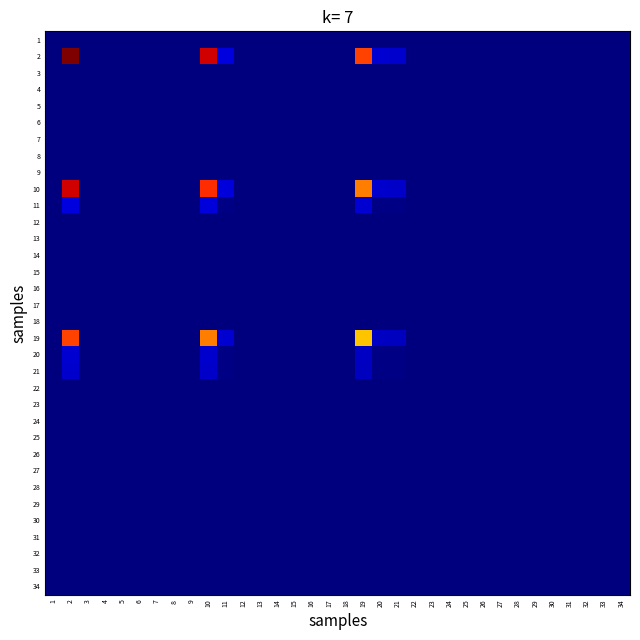

Reading left to right, what are all the values shown in this chart?

1: 1=0.0	2=0.0	3=0.0	4=0.0	5=0.0	6=0.0	7=0.0	8=0.0	9=0.0	10=0.0	11=0.0	12=0.0	13=0.0	14=0.0	15=0.0	16=0.0	17=0.0	18=0.0	19=0.0	20=0.0	21=0.0	22=0.0	23=0.0	24=0.0	25=0.0	26=0.0	27=0.0	28=0.0	29=0.0	30=0.0	31=0.0	32=0.0	33=0.0	34=0.0
2: 1=0.0	2=1.0	3=0.0	4=0.0	5=0.0	6=0.0	7=0.0	8=0.0	9=0.0	10=0.9	11=0.1	12=0.0	13=0.0	14=0.0	15=0.0	16=0.0	17=0.0	18=0.0	19=0.8	20=0.1	21=0.1	22=0.0	23=0.0	24=0.0	25=0.0	26=0.0	27=0.0	28=0.0	29=0.0	30=0.0	31=0.0	32=0.0	33=0.0	34=0.0
3: 1=0.0	2=0.0	3=0.0	4=0.0	5=0.0	6=0.0	7=0.0	8=0.0	9=0.0	10=0.0	11=0.0	12=0.0	13=0.0	14=0.0	15=0.0	16=0.0	17=0.0	18=0.0	19=0.0	20=0.0	21=0.0	22=0.0	23=0.0	24=0.0	25=0.0	26=0.0	27=0.0	28=0.0	29=0.0	30=0.0	31=0.0	32=0.0	33=0.0	34=0.0
4: 1=0.0	2=0.0	3=0.0	4=0.0	5=0.0	6=0.0	7=0.0	8=0.0	9=0.0	10=0.0	11=0.0	12=0.0	13=0.0	14=0.0	15=0.0	16=0.0	17=0.0	18=0.0	19=0.0	20=0.0	21=0.0	22=0.0	23=0.0	24=0.0	25=0.0	26=0.0	27=0.0	28=0.0	29=0.0	30=0.0	31=0.0	32=0.0	33=0.0	34=0.0
5: 1=0.0	2=0.0	3=0.0	4=0.0	5=0.0	6=0.0	7=0.0	8=0.0	9=0.0	10=0.0	11=0.0	12=0.0	13=0.0	14=0.0	15=0.0	16=0.0	17=0.0	18=0.0	19=0.0	20=0.0	21=0.0	22=0.0	23=0.0	24=0.0	25=0.0	26=0.0	27=0.0	28=0.0	29=0.0	30=0.0	31=0.0	32=0.0	33=0.0	34=0.0
6: 1=0.0	2=0.0	3=0.0	4=0.0	5=0.0	6=0.0	7=0.0	8=0.0	9=0.0	10=0.0	11=0.0	12=0.0	13=0.0	14=0.0	15=0.0	16=0.0	17=0.0	18=0.0	19=0.0	20=0.0	21=0.0	22=0.0	23=0.0	24=0.0	25=0.0	26=0.0	27=0.0	28=0.0	29=0.0	30=0.0	31=0.0	32=0.0	33=0.0	34=0.0
7: 1=0.0	2=0.0	3=0.0	4=0.0	5=0.0	6=0.0	7=0.0	8=0.0	9=0.0	10=0.0	11=0.0	12=0.0	13=0.0	14=0.0	15=0.0	16=0.0	17=0.0	18=0.0	19=0.0	20=0.0	21=0.0	22=0.0	23=0.0	24=0.0	25=0.0	26=0.0	27=0.0	28=0.0	29=0.0	30=0.0	31=0.0	32=0.0	33=0.0	34=0.0
8: 1=0.0	2=0.0	3=0.0	4=0.0	5=0.0	6=0.0	7=0.0	8=0.0	9=0.0	10=0.0	11=0.0	12=0.0	13=0.0	14=0.0	15=0.0	16=0.0	17=0.0	18=0.0	19=0.0	20=0.0	21=0.0	22=0.0	23=0.0	24=0.0	25=0.0	26=0.0	27=0.0	28=0.0	29=0.0	30=0.0	31=0.0	32=0.0	33=0.0	34=0.0
9: 1=0.0	2=0.0	3=0.0	4=0.0	5=0.0	6=0.0	7=0.0	8=0.0	9=0.0	10=0.0	11=0.0	12=0.0	13=0.0	14=0.0	15=0.0	16=0.0	17=0.0	18=0.0	19=0.0	20=0.0	21=0.0	22=0.0	23=0.0	24=0.0	25=0.0	26=0.0	27=0.0	28=0.0	29=0.0	30=0.0	31=0.0	32=0.0	33=0.0	34=0.0
10: 1=0.0	2=0.9	3=0.0	4=0.0	5=0.0	6=0.0	7=0.0	8=0.0	9=0.0	10=0.9	11=0.1	12=0.0	13=0.0	14=0.0	15=0.0	16=0.0	17=0.0	18=0.0	19=0.8	20=0.1	21=0.1	22=0.0	23=0.0	24=0.0	25=0.0	26=0.0	27=0.0	28=0.0	29=0.0	30=0.0	31=0.0	32=0.0	33=0.0	34=0.0
11: 1=0.0	2=0.1	3=0.0	4=0.0	5=0.0	6=0.0	7=0.0	8=0.0	9=0.0	10=0.1	11=0.0	12=0.0	13=0.0	14=0.0	15=0.0	16=0.0	17=0.0	18=0.0	19=0.1	20=0.0	21=0.0	22=0.0	23=0.0	24=0.0	25=0.0	26=0.0	27=0.0	28=0.0	29=0.0	30=0.0	31=0.0	32=0.0	33=0.0	34=0.0
12: 1=0.0	2=0.0	3=0.0	4=0.0	5=0.0	6=0.0	7=0.0	8=0.0	9=0.0	10=0.0	11=0.0	12=0.0	13=0.0	14=0.0	15=0.0	16=0.0	17=0.0	18=0.0	19=0.0	20=0.0	21=0.0	22=0.0	23=0.0	24=0.0	25=0.0	26=0.0	27=0.0	28=0.0	29=0.0	30=0.0	31=0.0	32=0.0	33=0.0	34=0.0
13: 1=0.0	2=0.0	3=0.0	4=0.0	5=0.0	6=0.0	7=0.0	8=0.0	9=0.0	10=0.0	11=0.0	12=0.0	13=0.0	14=0.0	15=0.0	16=0.0	17=0.0	18=0.0	19=0.0	20=0.0	21=0.0	22=0.0	23=0.0	24=0.0	25=0.0	26=0.0	27=0.0	28=0.0	29=0.0	30=0.0	31=0.0	32=0.0	33=0.0	34=0.0
14: 1=0.0	2=0.0	3=0.0	4=0.0	5=0.0	6=0.0	7=0.0	8=0.0	9=0.0	10=0.0	11=0.0	12=0.0	13=0.0	14=0.0	15=0.0	16=0.0	17=0.0	18=0.0	19=0.0	20=0.0	21=0.0	22=0.0	23=0.0	24=0.0	25=0.0	26=0.0	27=0.0	28=0.0	29=0.0	30=0.0	31=0.0	32=0.0	33=0.0	34=0.0
15: 1=0.0	2=0.0	3=0.0	4=0.0	5=0.0	6=0.0	7=0.0	8=0.0	9=0.0	10=0.0	11=0.0	12=0.0	13=0.0	14=0.0	15=0.0	16=0.0	17=0.0	18=0.0	19=0.0	20=0.0	21=0.0	22=0.0	23=0.0	24=0.0	25=0.0	26=0.0	27=0.0	28=0.0	29=0.0	30=0.0	31=0.0	32=0.0	33=0.0	34=0.0
16: 1=0.0	2=0.0	3=0.0	4=0.0	5=0.0	6=0.0	7=0.0	8=0.0	9=0.0	10=0.0	11=0.0	12=0.0	13=0.0	14=0.0	15=0.0	16=0.0	17=0.0	18=0.0	19=0.0	20=0.0	21=0.0	22=0.0	23=0.0	24=0.0	25=0.0	26=0.0	27=0.0	28=0.0	29=0.0	30=0.0	31=0.0	32=0.0	33=0.0	34=0.0
17: 1=0.0	2=0.0	3=0.0	4=0.0	5=0.0	6=0.0	7=0.0	8=0.0	9=0.0	10=0.0	11=0.0	12=0.0	13=0.0	14=0.0	15=0.0	16=0.0	17=0.0	18=0.0	19=0.0	20=0.0	21=0.0	22=0.0	23=0.0	24=0.0	25=0.0	26=0.0	27=0.0	28=0.0	29=0.0	30=0.0	31=0.0	32=0.0	33=0.0	34=0.0
18: 1=0.0	2=0.0	3=0.0	4=0.0	5=0.0	6=0.0	7=0.0	8=0.0	9=0.0	10=0.0	11=0.0	12=0.0	13=0.0	14=0.0	15=0.0	16=0.0	17=0.0	18=0.0	19=0.0	20=0.0	21=0.0	22=0.0	23=0.0	24=0.0	25=0.0	26=0.0	27=0.0	28=0.0	29=0.0	30=0.0	31=0.0	32=0.0	33=0.0	34=0.0
19: 1=0.0	2=0.8	3=0.0	4=0.0	5=0.0	6=0.0	7=0.0	8=0.0	9=0.0	10=0.8	11=0.1	12=0.0	13=0.0	14=0.0	15=0.0	16=0.0	17=0.0	18=0.0	19=0.7	20=0.1	21=0.1	22=0.0	23=0.0	24=0.0	25=0.0	26=0.0	27=0.0	28=0.0	29=0.0	30=0.0	31=0.0	32=0.0	33=0.0	34=0.0
20: 1=0.0	2=0.1	3=0.0	4=0.0	5=0.0	6=0.0	7=0.0	8=0.0	9=0.0	10=0.1	11=0.0	12=0.0	13=0.0	14=0.0	15=0.0	16=0.0	17=0.0	18=0.0	19=0.1	20=0.0	21=0.0	22=0.0	23=0.0	24=0.0	25=0.0	26=0.0	27=0.0	28=0.0	29=0.0	30=0.0	31=0.0	32=0.0	33=0.0	34=0.0
21: 1=0.0	2=0.1	3=0.0	4=0.0	5=0.0	6=0.0	7=0.0	8=0.0	9=0.0	10=0.1	11=0.0	12=0.0	13=0.0	14=0.0	15=0.0	16=0.0	17=0.0	18=0.0	19=0.1	20=0.0	21=0.0	22=0.0	23=0.0	24=0.0	25=0.0	26=0.0	27=0.0	28=0.0	29=0.0	30=0.0	31=0.0	32=0.0	33=0.0	34=0.0
22: 1=0.0	2=0.0	3=0.0	4=0.0	5=0.0	6=0.0	7=0.0	8=0.0	9=0.0	10=0.0	11=0.0	12=0.0	13=0.0	14=0.0	15=0.0	16=0.0	17=0.0	18=0.0	19=0.0	20=0.0	21=0.0	22=0.0	23=0.0	24=0.0	25=0.0	26=0.0	27=0.0	28=0.0	29=0.0	30=0.0	31=0.0	32=0.0	33=0.0	34=0.0
23: 1=0.0	2=0.0	3=0.0	4=0.0	5=0.0	6=0.0	7=0.0	8=0.0	9=0.0	10=0.0	11=0.0	12=0.0	13=0.0	14=0.0	15=0.0	16=0.0	17=0.0	18=0.0	19=0.0	20=0.0	21=0.0	22=0.0	23=0.0	24=0.0	25=0.0	26=0.0	27=0.0	28=0.0	29=0.0	30=0.0	31=0.0	32=0.0	33=0.0	34=0.0
24: 1=0.0	2=0.0	3=0.0	4=0.0	5=0.0	6=0.0	7=0.0	8=0.0	9=0.0	10=0.0	11=0.0	12=0.0	13=0.0	14=0.0	15=0.0	16=0.0	17=0.0	18=0.0	19=0.0	20=0.0	21=0.0	22=0.0	23=0.0	24=0.0	25=0.0	26=0.0	27=0.0	28=0.0	29=0.0	30=0.0	31=0.0	32=0.0	33=0.0	34=0.0
25: 1=0.0	2=0.0	3=0.0	4=0.0	5=0.0	6=0.0	7=0.0	8=0.0	9=0.0	10=0.0	11=0.0	12=0.0	13=0.0	14=0.0	15=0.0	16=0.0	17=0.0	18=0.0	19=0.0	20=0.0	21=0.0	22=0.0	23=0.0	24=0.0	25=0.0	26=0.0	27=0.0	28=0.0	29=0.0	30=0.0	31=0.0	32=0.0	33=0.0	34=0.0
26: 1=0.0	2=0.0	3=0.0	4=0.0	5=0.0	6=0.0	7=0.0	8=0.0	9=0.0	10=0.0	11=0.0	12=0.0	13=0.0	14=0.0	15=0.0	16=0.0	17=0.0	18=0.0	19=0.0	20=0.0	21=0.0	22=0.0	23=0.0	24=0.0	25=0.0	26=0.0	27=0.0	28=0.0	29=0.0	30=0.0	31=0.0	32=0.0	33=0.0	34=0.0
27: 1=0.0	2=0.0	3=0.0	4=0.0	5=0.0	6=0.0	7=0.0	8=0.0	9=0.0	10=0.0	11=0.0	12=0.0	13=0.0	14=0.0	15=0.0	16=0.0	17=0.0	18=0.0	19=0.0	20=0.0	21=0.0	22=0.0	23=0.0	24=0.0	25=0.0	26=0.0	27=0.0	28=0.0	29=0.0	30=0.0	31=0.0	32=0.0	33=0.0	34=0.0
28: 1=0.0	2=0.0	3=0.0	4=0.0	5=0.0	6=0.0	7=0.0	8=0.0	9=0.0	10=0.0	11=0.0	12=0.0	13=0.0	14=0.0	15=0.0	16=0.0	17=0.0	18=0.0	19=0.0	20=0.0	21=0.0	22=0.0	23=0.0	24=0.0	25=0.0	26=0.0	27=0.0	28=0.0	29=0.0	30=0.0	31=0.0	32=0.0	33=0.0	34=0.0
29: 1=0.0	2=0.0	3=0.0	4=0.0	5=0.0	6=0.0	7=0.0	8=0.0	9=0.0	10=0.0	11=0.0	12=0.0	13=0.0	14=0.0	15=0.0	16=0.0	17=0.0	18=0.0	19=0.0	20=0.0	21=0.0	22=0.0	23=0.0	24=0.0	25=0.0	26=0.0	27=0.0	28=0.0	29=0.0	30=0.0	31=0.0	32=0.0	33=0.0	34=0.0
30: 1=0.0	2=0.0	3=0.0	4=0.0	5=0.0	6=0.0	7=0.0	8=0.0	9=0.0	10=0.0	11=0.0	12=0.0	13=0.0	14=0.0	15=0.0	16=0.0	17=0.0	18=0.0	19=0.0	20=0.0	21=0.0	22=0.0	23=0.0	24=0.0	25=0.0	26=0.0	27=0.0	28=0.0	29=0.0	30=0.0	31=0.0	32=0.0	33=0.0	34=0.0
31: 1=0.0	2=0.0	3=0.0	4=0.0	5=0.0	6=0.0	7=0.0	8=0.0	9=0.0	10=0.0	11=0.0	12=0.0	13=0.0	14=0.0	15=0.0	16=0.0	17=0.0	18=0.0	19=0.0	20=0.0	21=0.0	22=0.0	23=0.0	24=0.0	25=0.0	26=0.0	27=0.0	28=0.0	29=0.0	30=0.0	31=0.0	32=0.0	33=0.0	34=0.0
32: 1=0.0	2=0.0	3=0.0	4=0.0	5=0.0	6=0.0	7=0.0	8=0.0	9=0.0	10=0.0	11=0.0	12=0.0	13=0.0	14=0.0	15=0.0	16=0.0	17=0.0	18=0.0	19=0.0	20=0.0	21=0.0	22=0.0	23=0.0	24=0.0	25=0.0	26=0.0	27=0.0	28=0.0	29=0.0	30=0.0	31=0.0	32=0.0	33=0.0	34=0.0
33: 1=0.0	2=0.0	3=0.0	4=0.0	5=0.0	6=0.0	7=0.0	8=0.0	9=0.0	10=0.0	11=0.0	12=0.0	13=0.0	14=0.0	15=0.0	16=0.0	17=0.0	18=0.0	19=0.0	20=0.0	21=0.0	22=0.0	23=0.0	24=0.0	25=0.0	26=0.0	27=0.0	28=0.0	29=0.0	30=0.0	31=0.0	32=0.0	33=0.0	34=0.0
34: 1=0.0	2=0.0	3=0.0	4=0.0	5=0.0	6=0.0	7=0.0	8=0.0	9=0.0	10=0.0	11=0.0	12=0.0	13=0.0	14=0.0	15=0.0	16=0.0	17=0.0	18=0.0	19=0.0	20=0.0	21=0.0	22=0.0	23=0.0	24=0.0	25=0.0	26=0.0	27=0.0	28=0.0	29=0.0	30=0.0	31=0.0	32=0.0	33=0.0	34=0.0